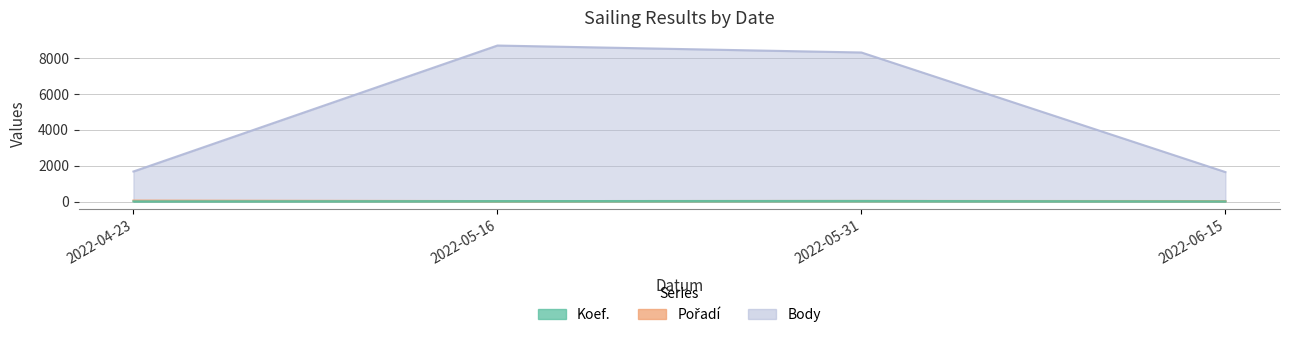

True or false: Pořadí and Body intersect in this chart.

False